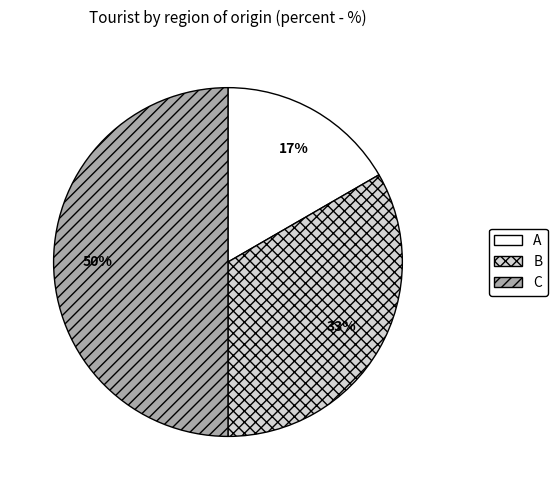

How many slices are in this pie chart?

3